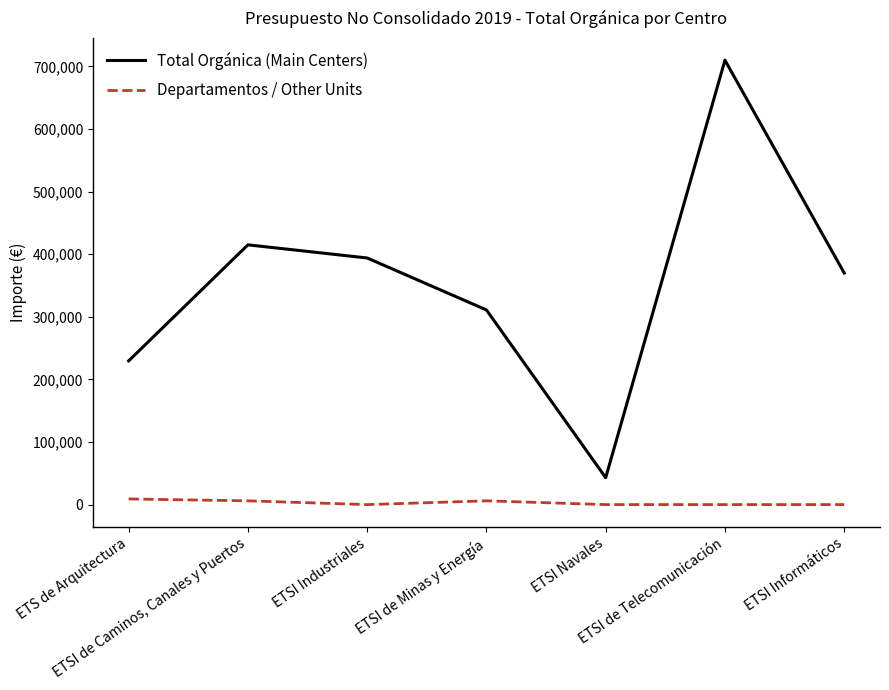

What is the sum of the Total Orgánica (Main Centers) values at ETSI de Telecomunicación and ETSI de Caminos, Canales y Puertos?

1125000